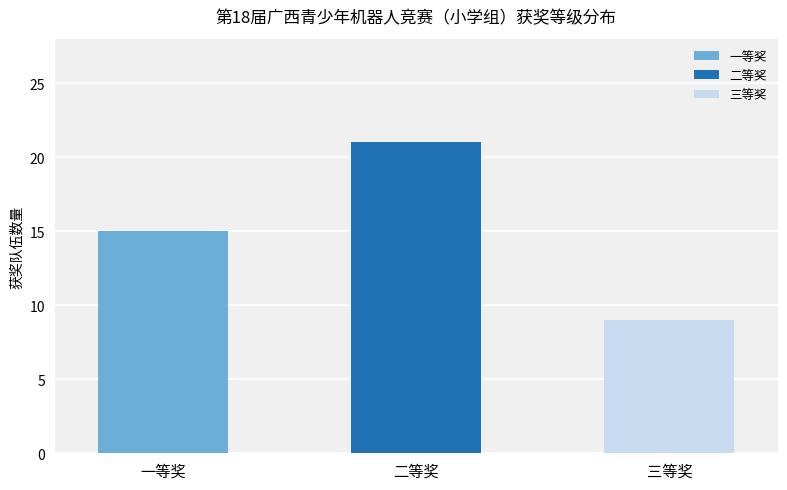

Are the bars grouped side by side (vs. stacked)?

No